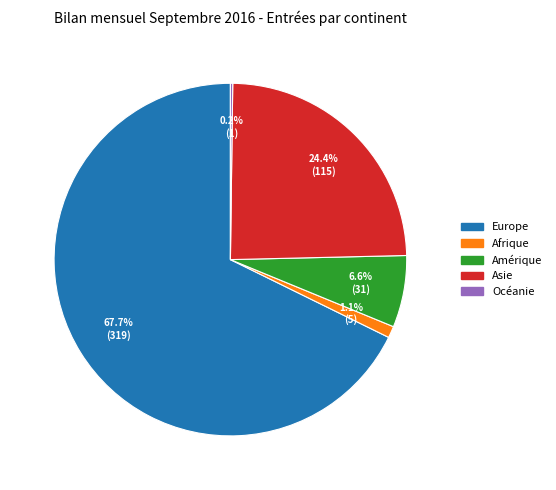

Is there a majority slice in this chart?

Yes